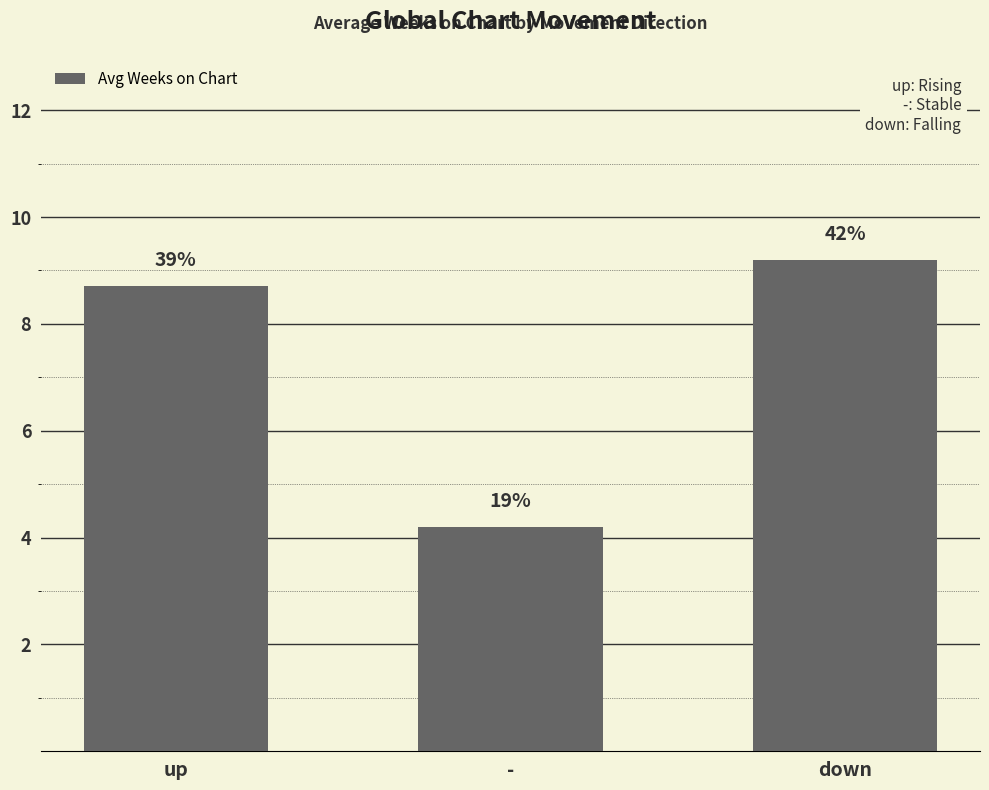

The chart shows a value of 4.2 at -. True or false?

True